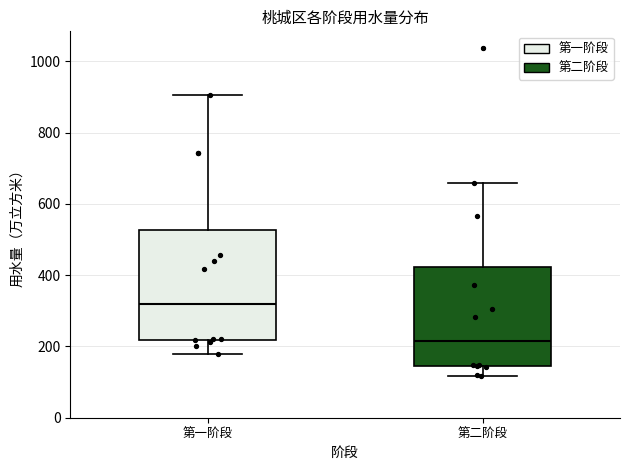

Reading left to right, read every box against the y-axis: the position of its median line, the range the box covers, and the ends of its whiskers. The values are not printed on the chart, so give them approximately, as read against the axis.

第一阶段: median 320, box 220 to 520, whiskers 180 to 900
第二阶段: median 220, box 140 to 420, whiskers 120 to 660